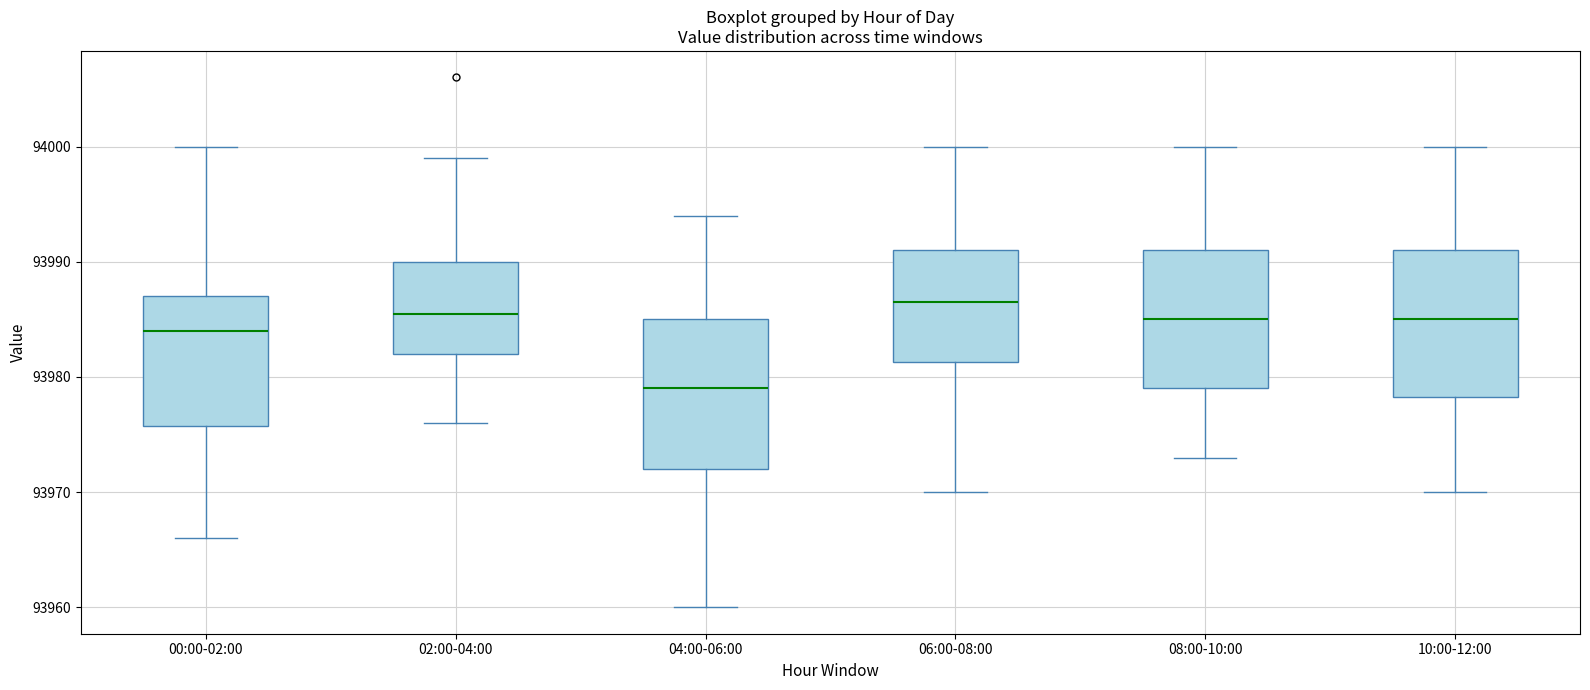

Where does the median line of the box for 00:00-02:00 sit on the y-axis? The values are not printed on the chart, so give them approximately, as read against the axis.

93984